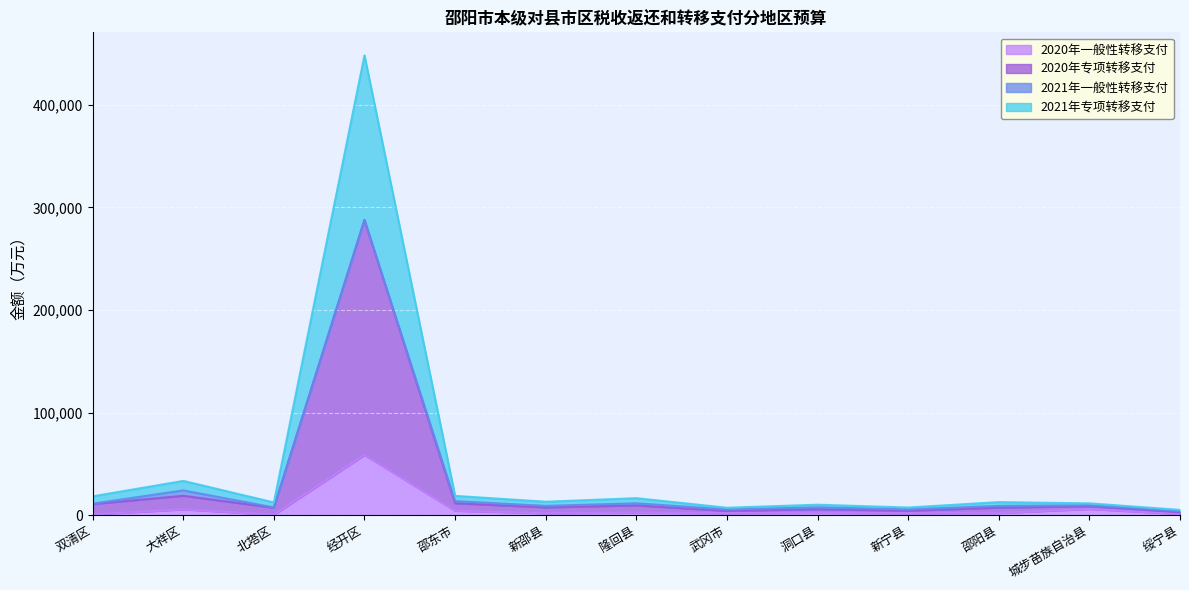

At which category is the sum across all series the highest?

经开区